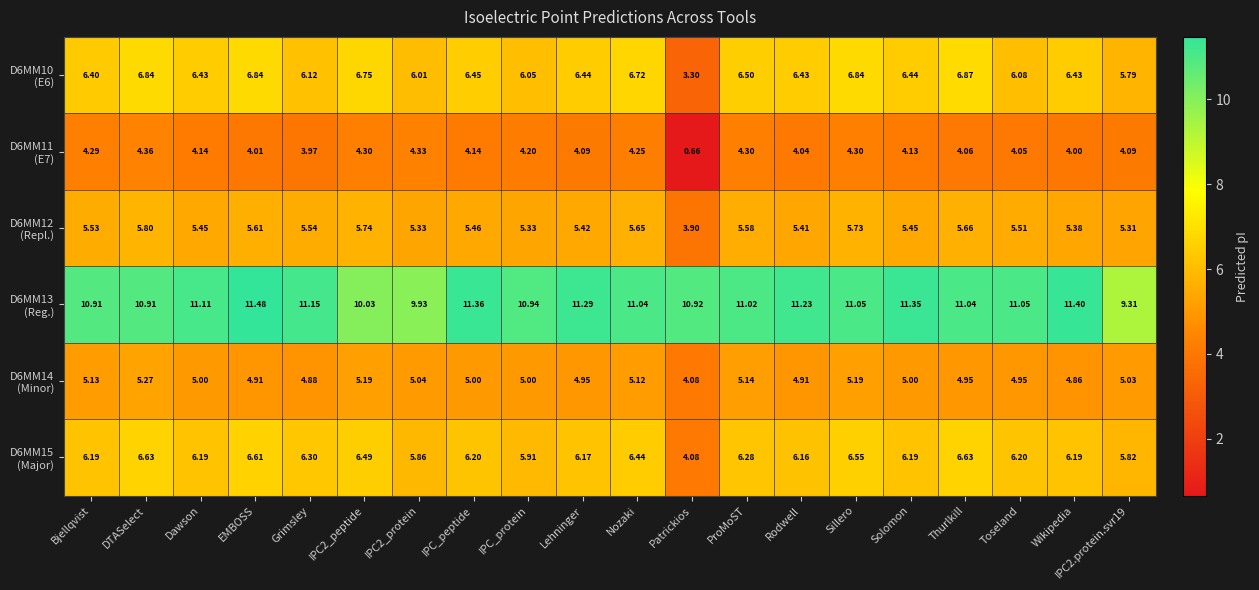

Which category has the highest value across all series?

EMBOSS